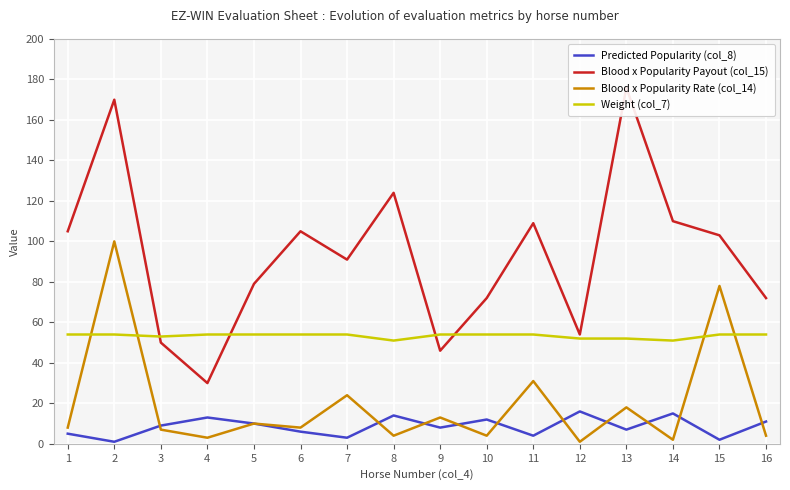

Rank the categories by Weight (col_7) value from lowest to highest.

8, 14, 12, 13, 3, 1, 2, 4, 5, 6, 7, 9, 10, 11, 15, 16